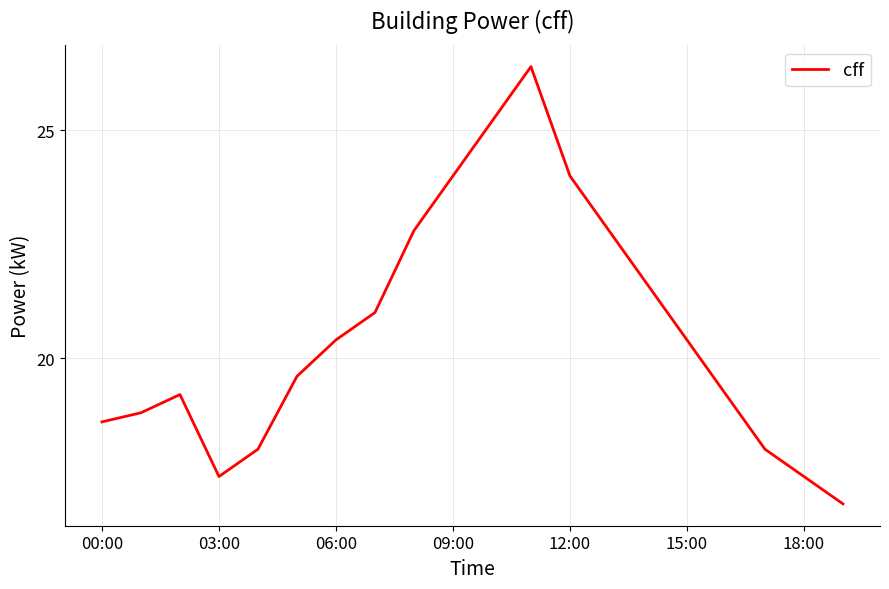

What is the smallest value displayed?

16.8